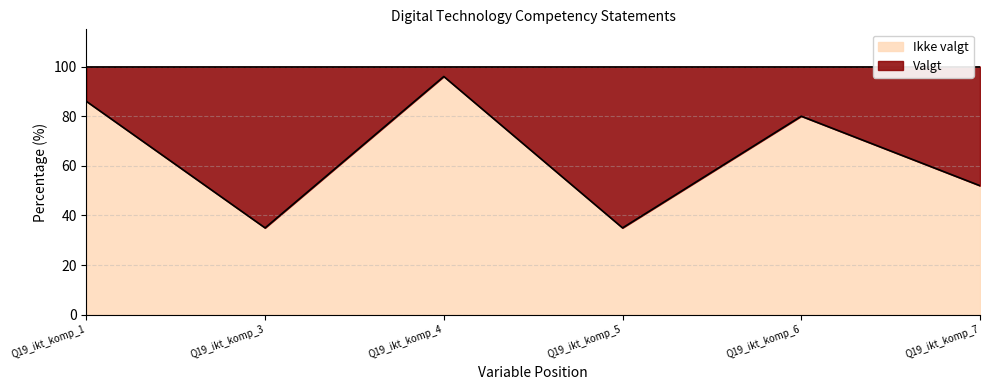

How many lines are shown in the chart?

2